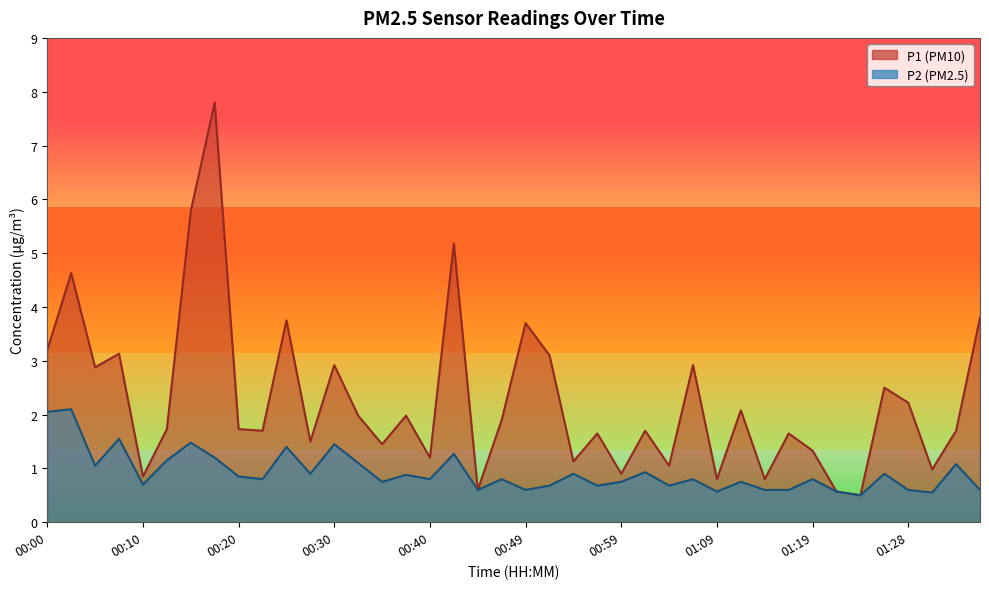

Is it true that P2 equals 0.6 at 01:33?

False